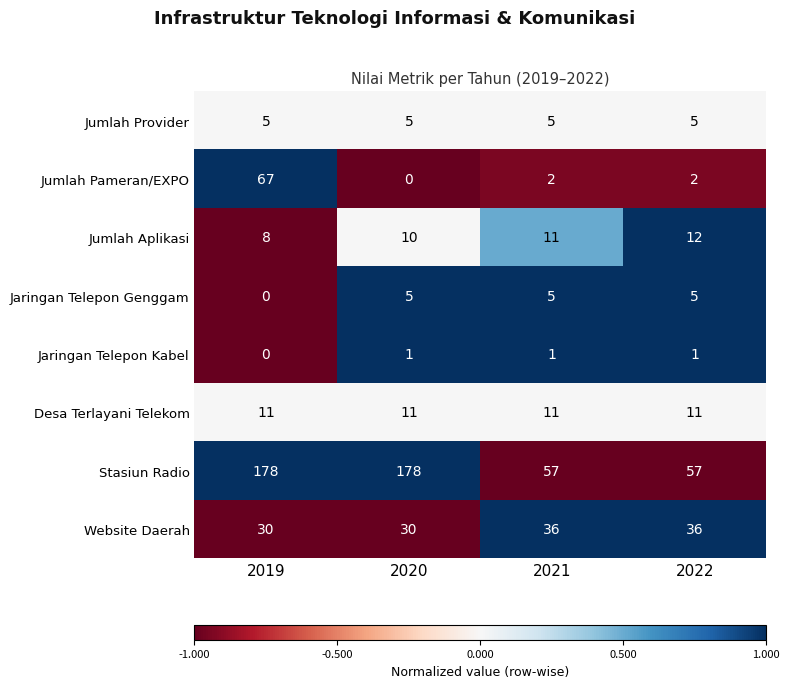

What is the average value of the Website Daerah series?

33